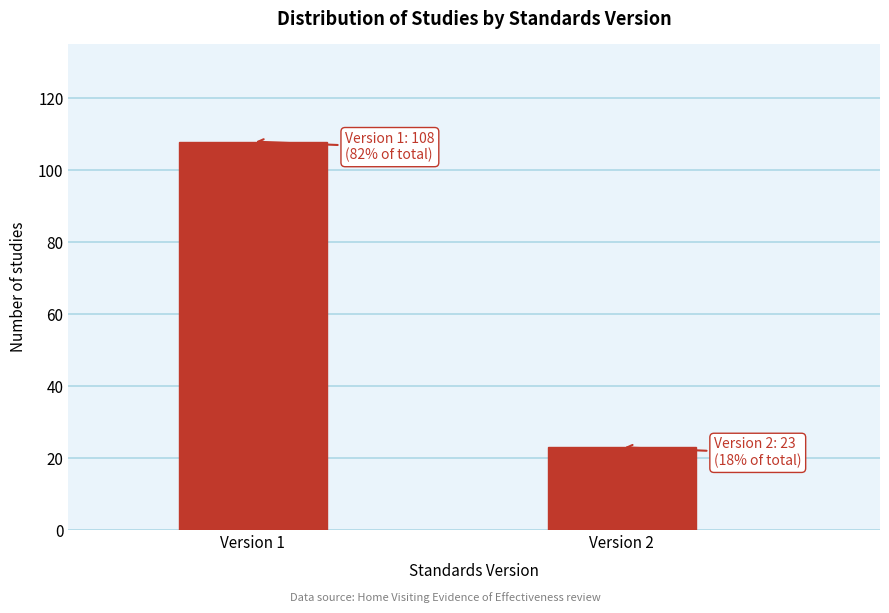

Reading left to right, extract all data points from this chart.

108	23